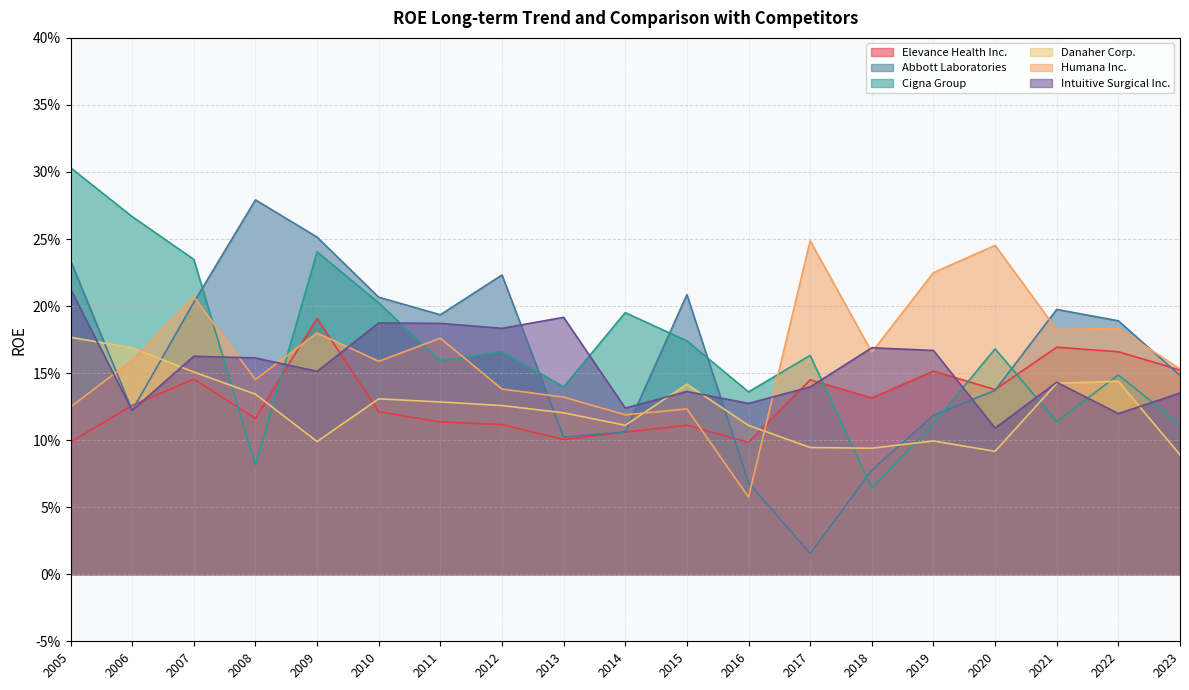

What is the value of the Abbott Laboratories point at the 5th from the left?

0.3